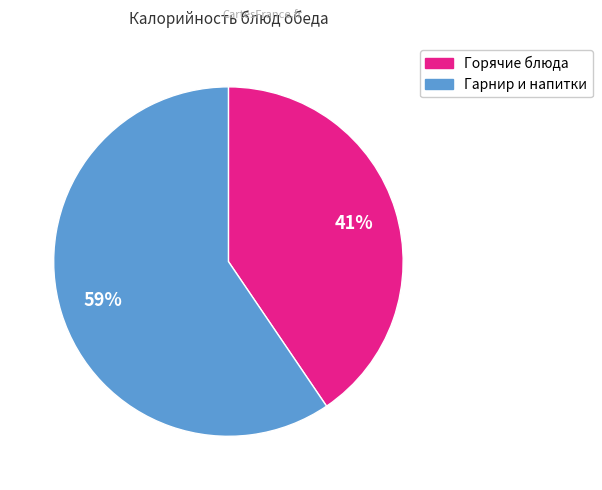

To the nearest percent, what is the average slice percentage?

50%